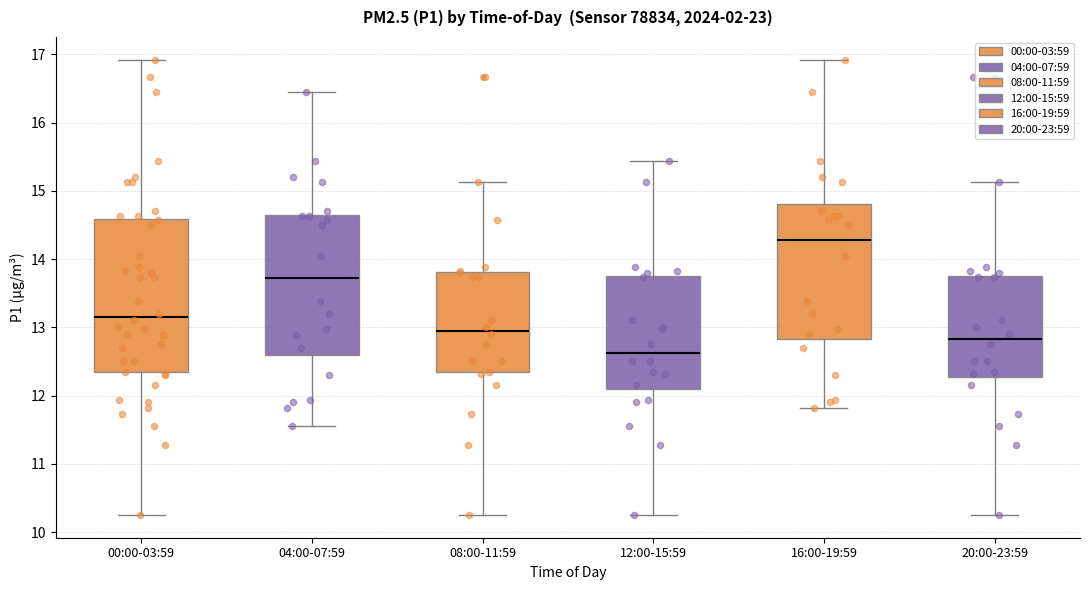

Where is the upper edge of the box for 16:00-19:59 on the y-axis? The values are not printed on the chart, so give them approximately, as read against the axis.

14.8